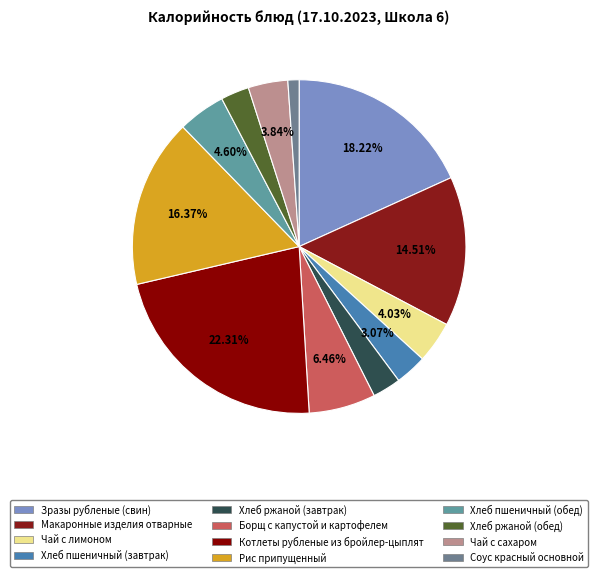

Does any single category account for the majority?

No